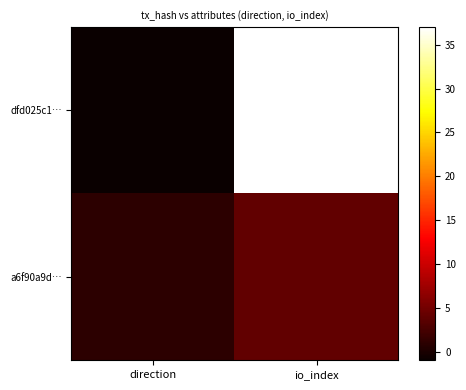

Reading left to right, extract all data points from this chart.

dfd025c1…: direction=-1	io_index=37
a6f90a9d…: direction=1	io_index=4